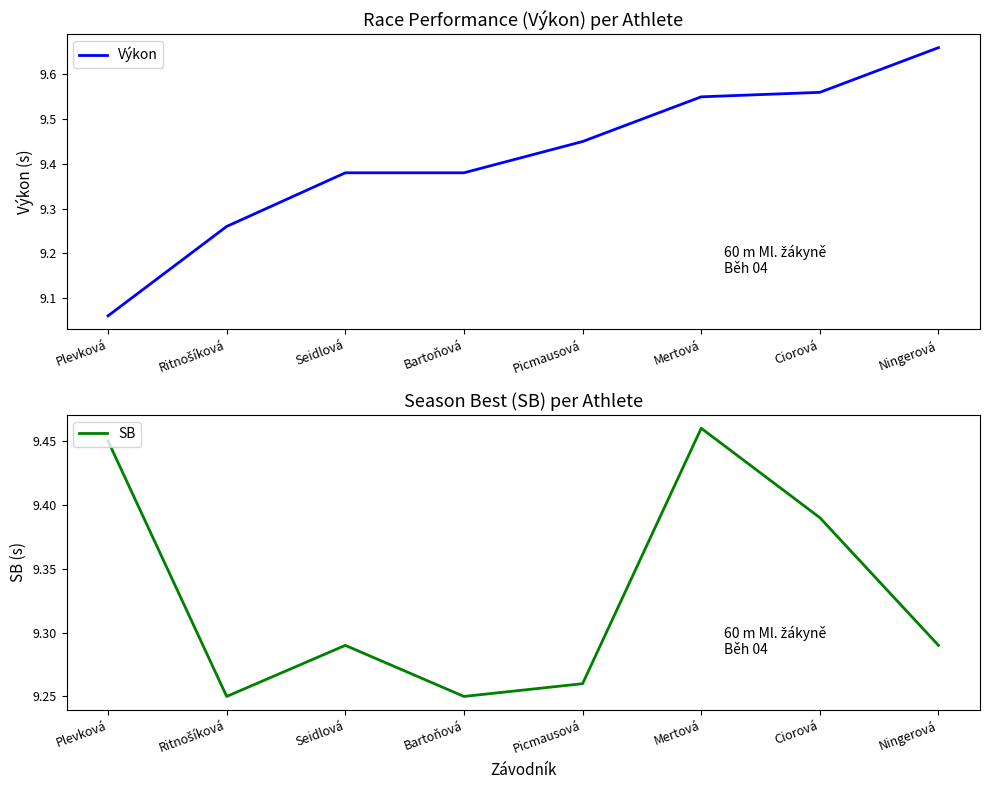

Reading right to left, transcribe all the data shown in this chart.

Výkon: 9.7	9.6	9.6	9.4	9.4	9.4	9.3	9.1
SB: 9.3	9.4	9.5	9.3	9.2	9.3	9.2	9.4